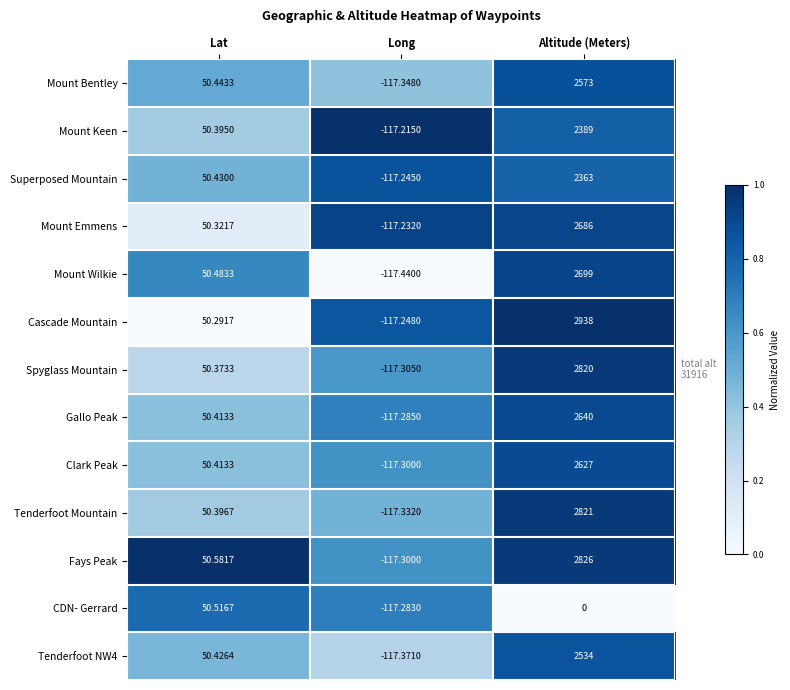

What is the total value across all series at Lat?

655.5